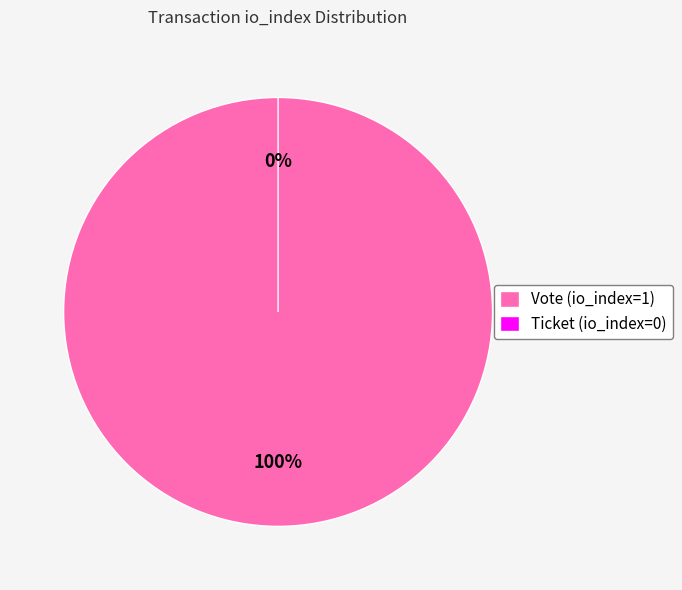

The Vote (io_index=1) slice represents 100% of the pie. True or false?

True